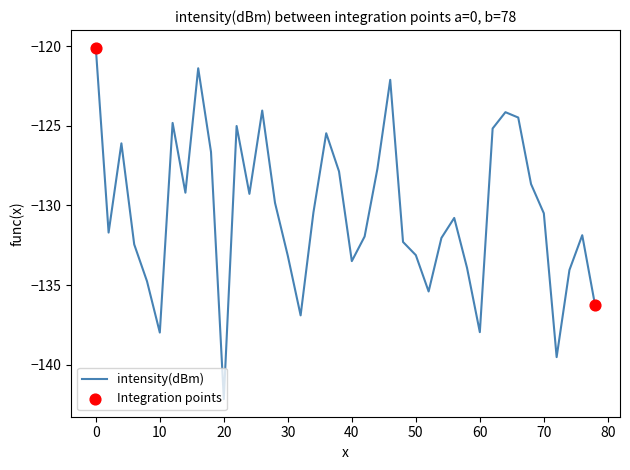

What is the difference between the maximum and minimum values?

22.1